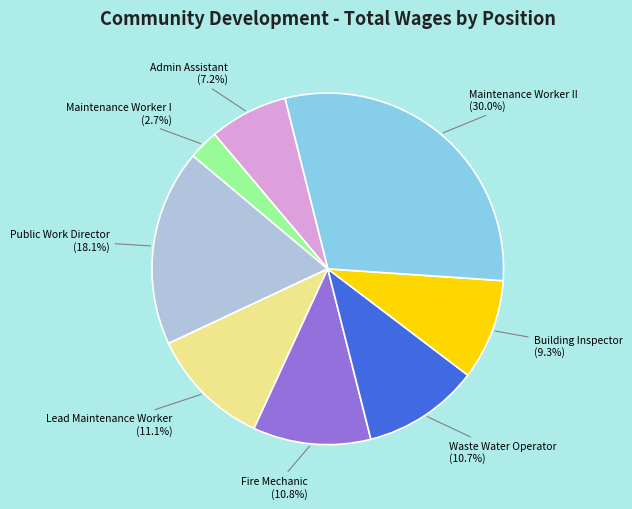

What is the largest slice in the pie chart?

Maintenance Worker II (30.0%)